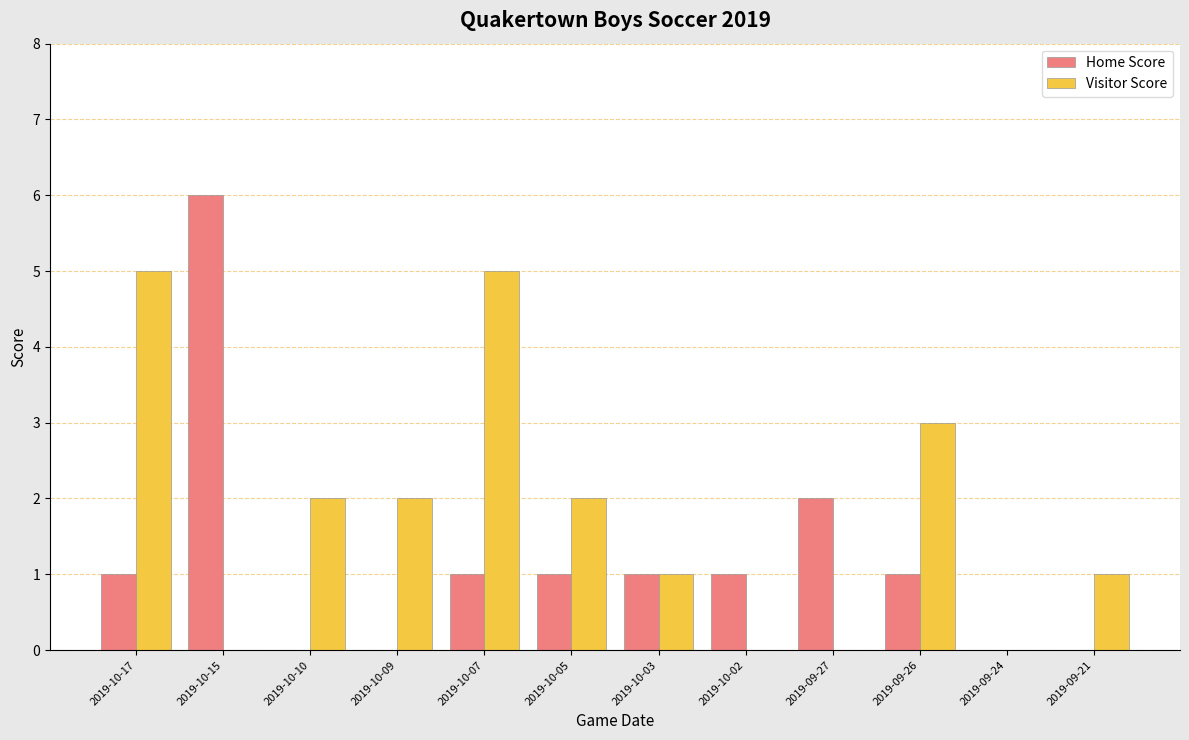

Reading left to right, extract all data points from this chart.

Home Score: 1	6	0	0	1	1	1	1	2	1	0	0
Visitor Score: 5	0	2	2	5	2	1	0	0	3	0	1